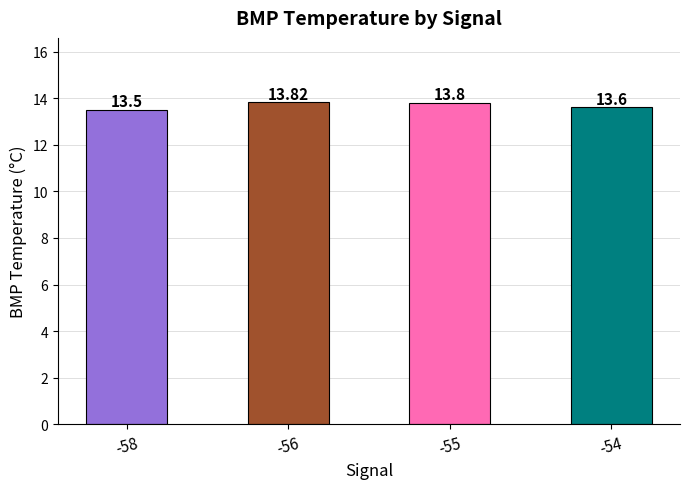

Rank the categories by value from highest to lowest.

-56, -55, -54, -58